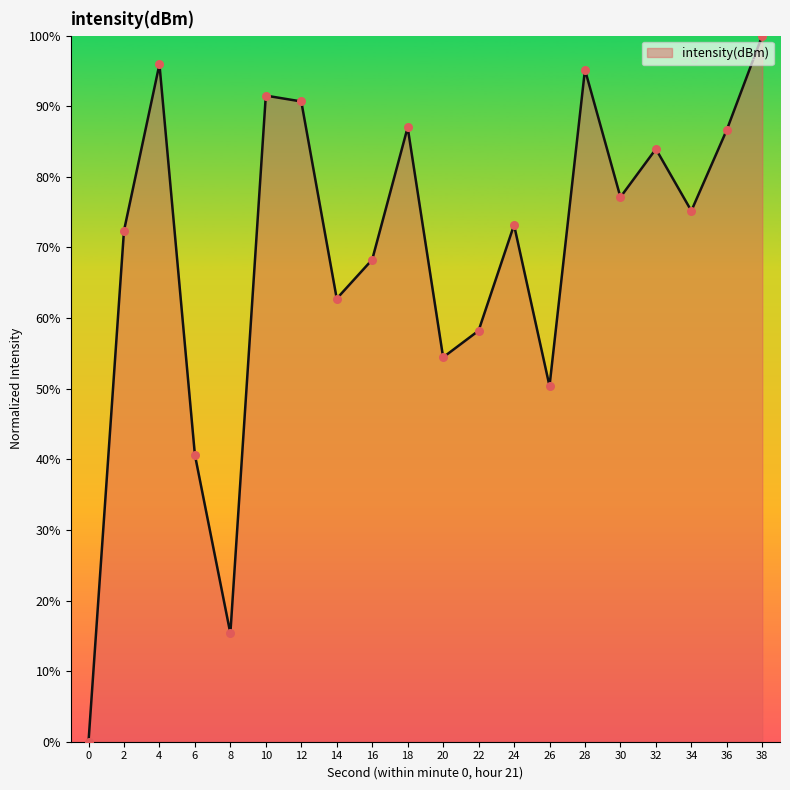

What is the change in value from 6 to 8?

-25.3